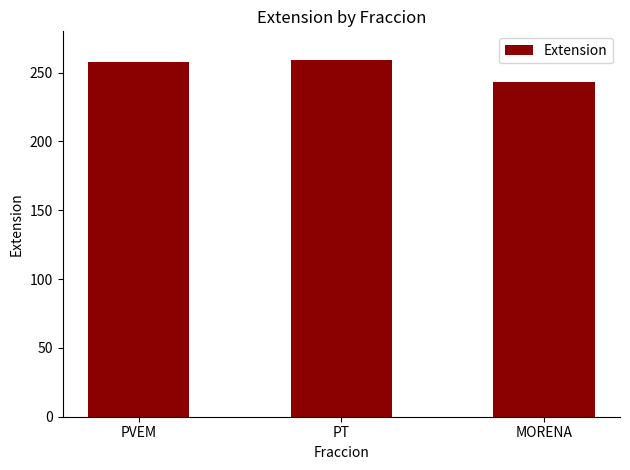

Count the number of data series in this chart.

1